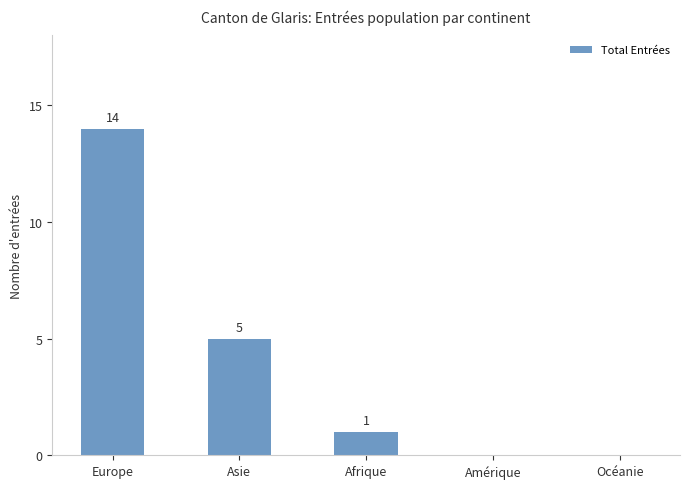

True or false: the data shows 1 at Afrique.

True